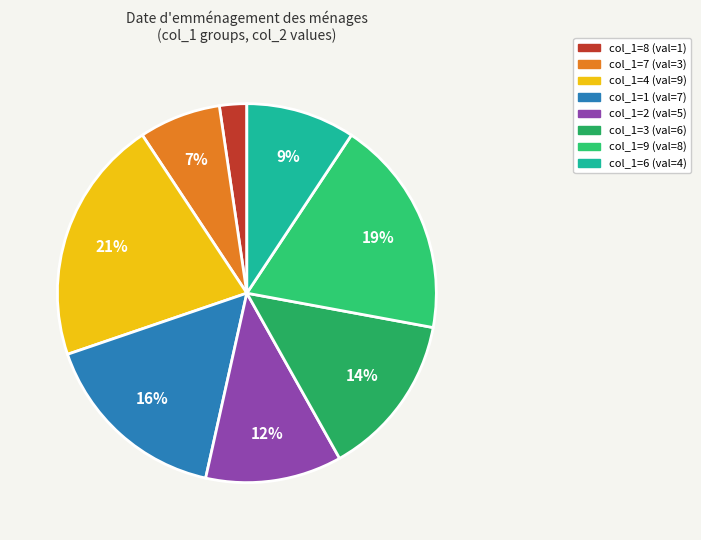

How many segments does this pie chart have?

8